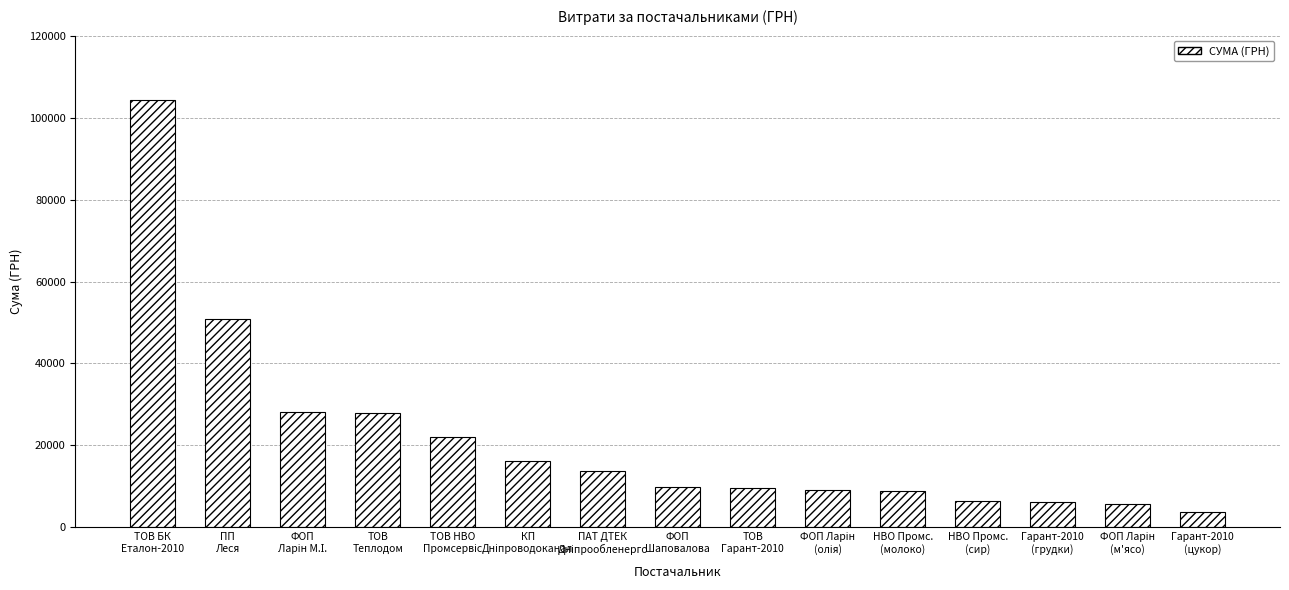

What position from the left is Гарант-2010
(грудки)?

13